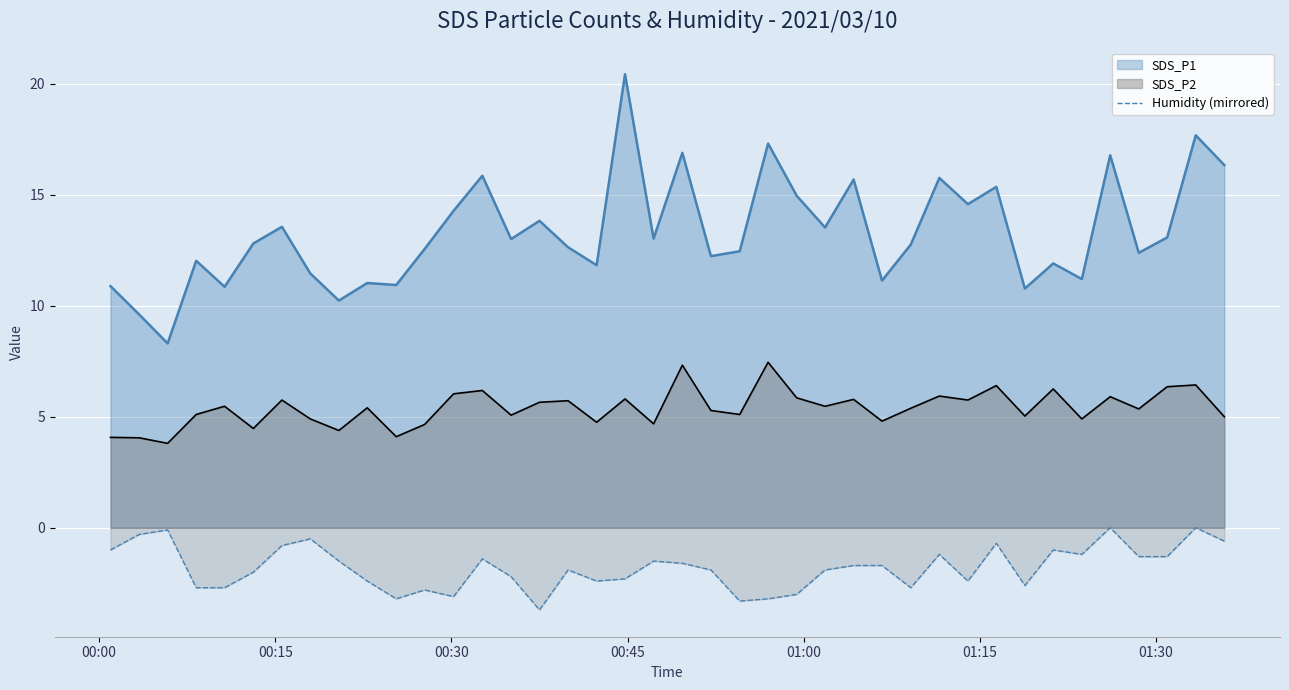

Rank the series by their maximum value, from highest to lowest.

SDS_P1, SDS_P2, Humidity (mirrored)